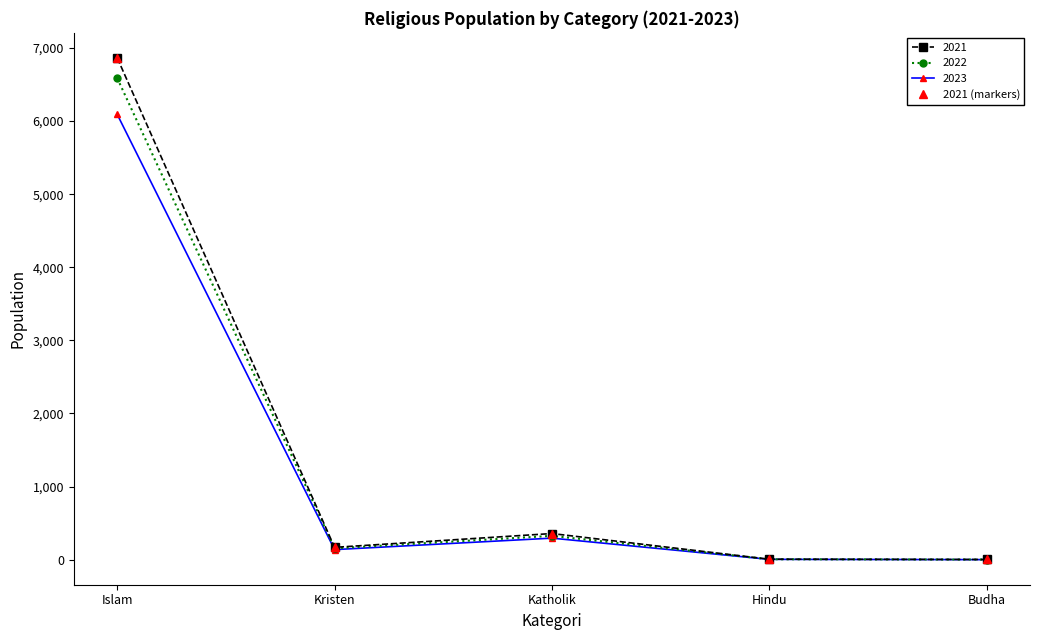

What is the label of the 4th point from the left?

Hindu